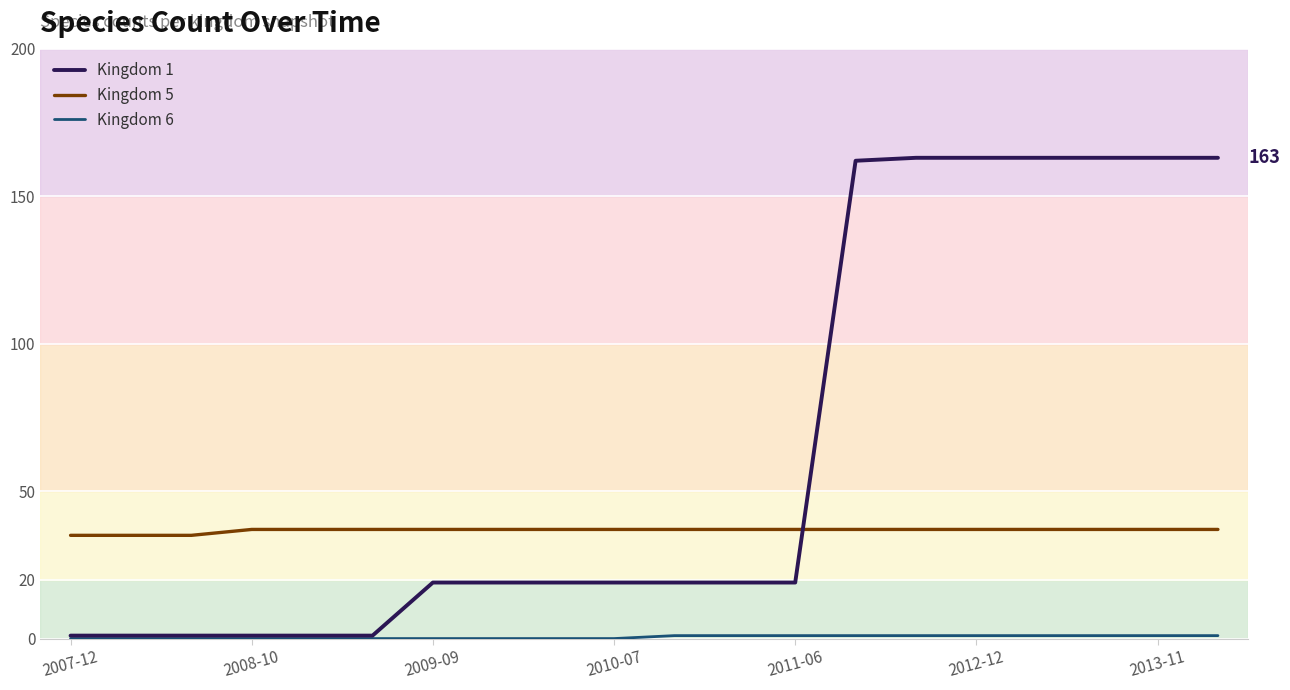

True or false: Kingdom 5 and Kingdom 1 intersect in this chart.

True